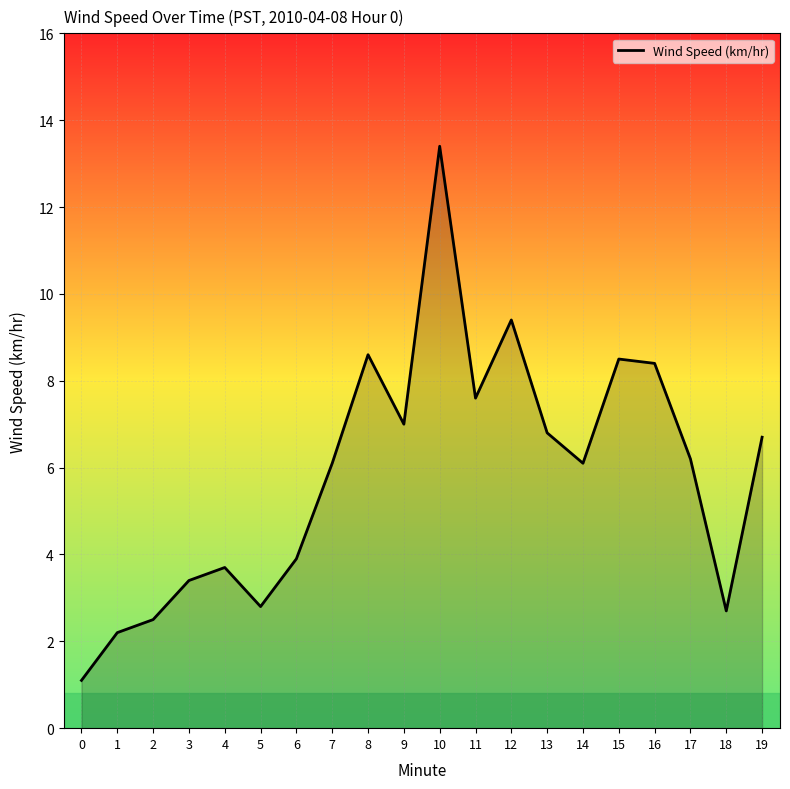

What is the change in value from 4 to 8?

+4.9